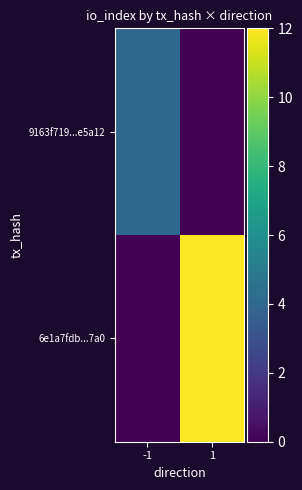

Which series changed the most between -1 and 1?

6e1a7fdb...7a0